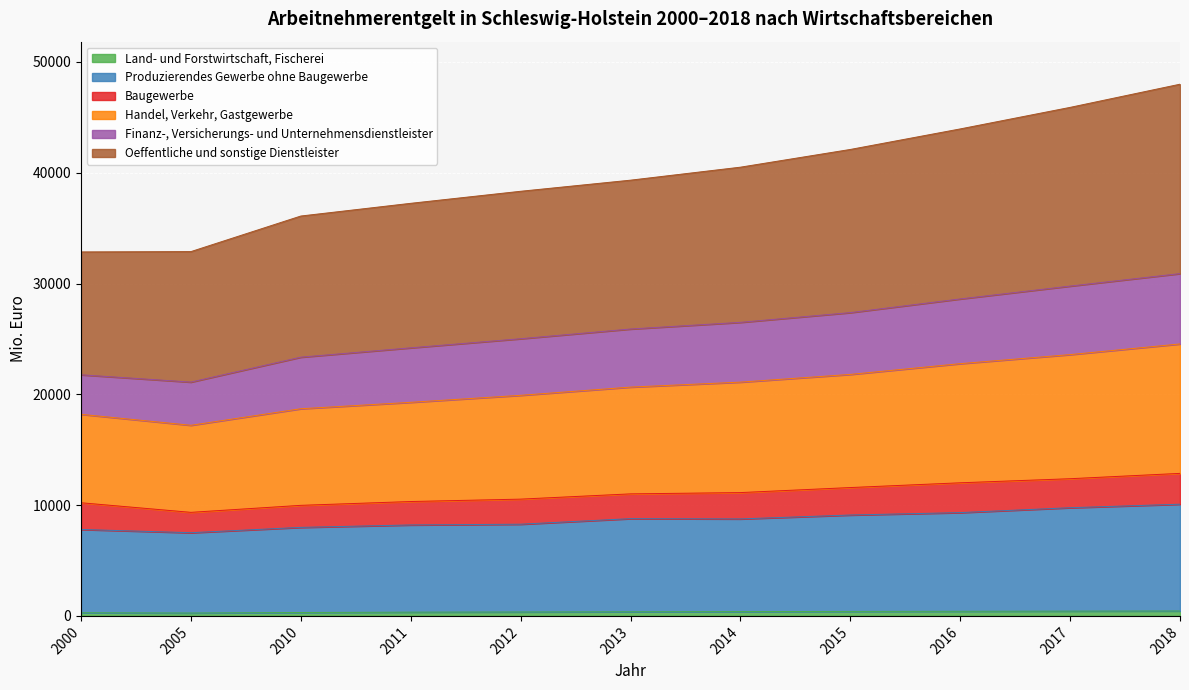

Which series has the largest range (max minus min)?

Oeffentliche und sonstige Dienstleister